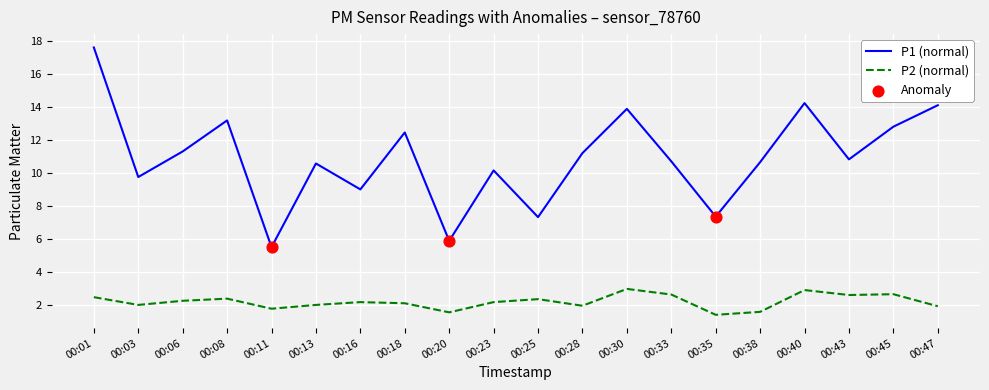

At how many categories does at least one series exceed 7?

18